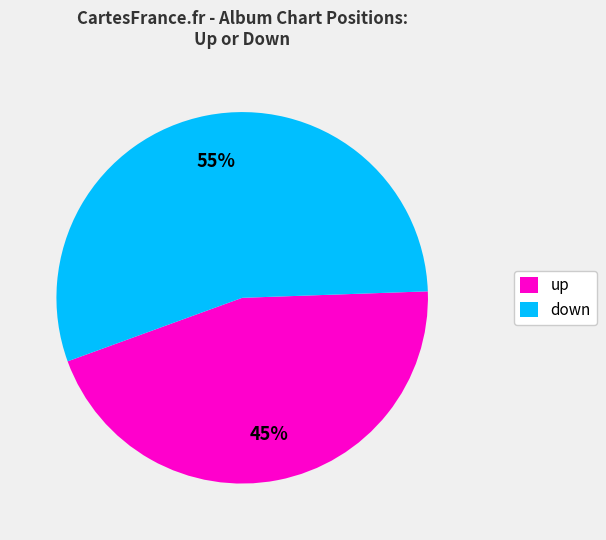

What is the smallest slice in the pie chart?

up